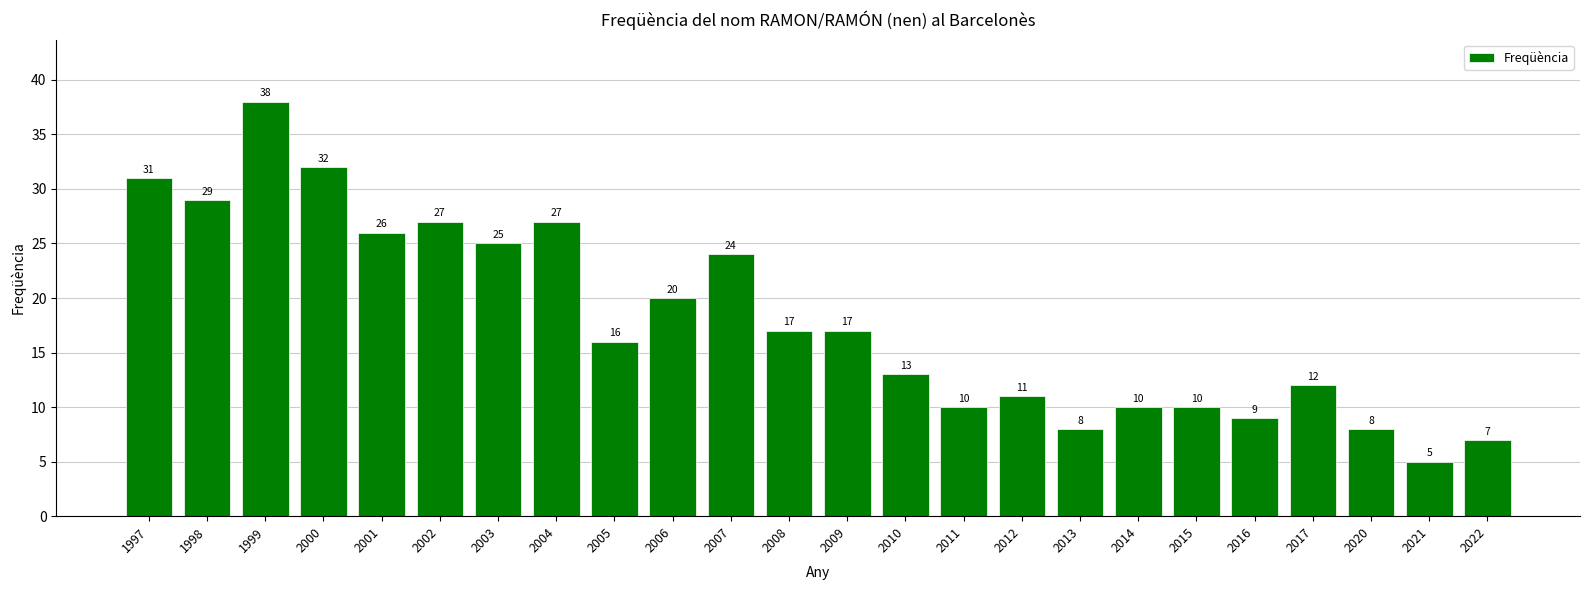

What is the change in value from 1997 to 2009?

-14